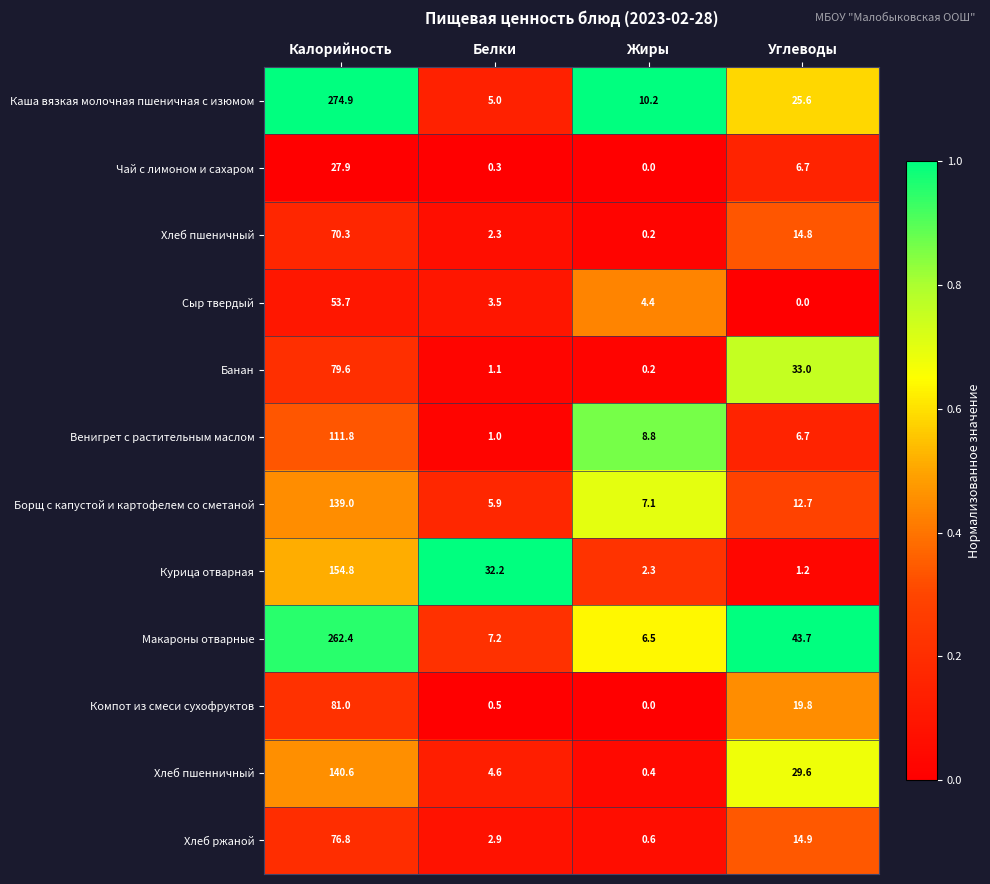

What is the total value across all series at Жиры?

40.7